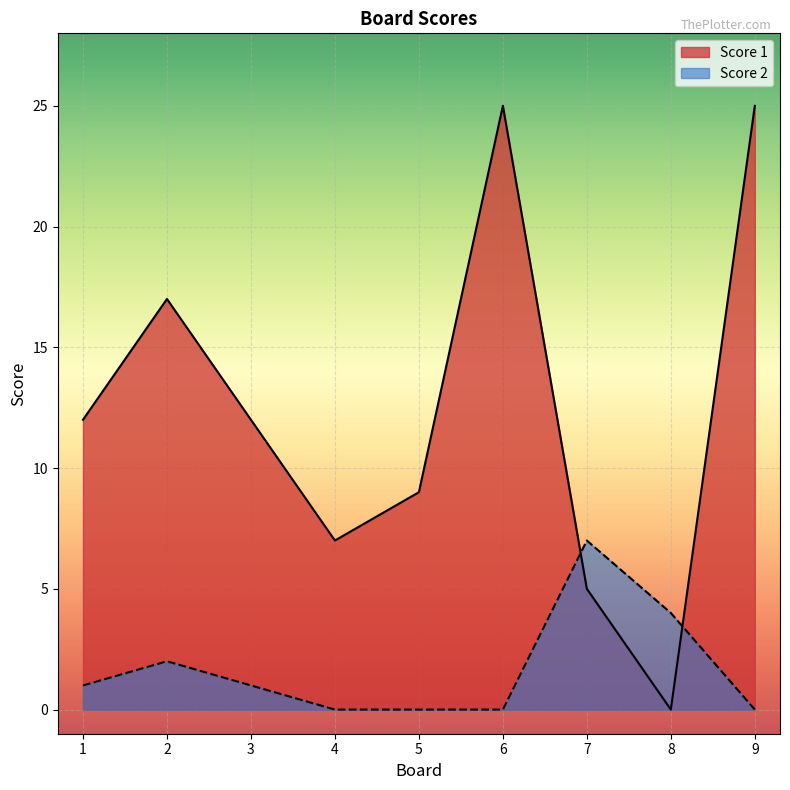

At 9, list the series in order from largest to smallest.

Score 1, Score 2